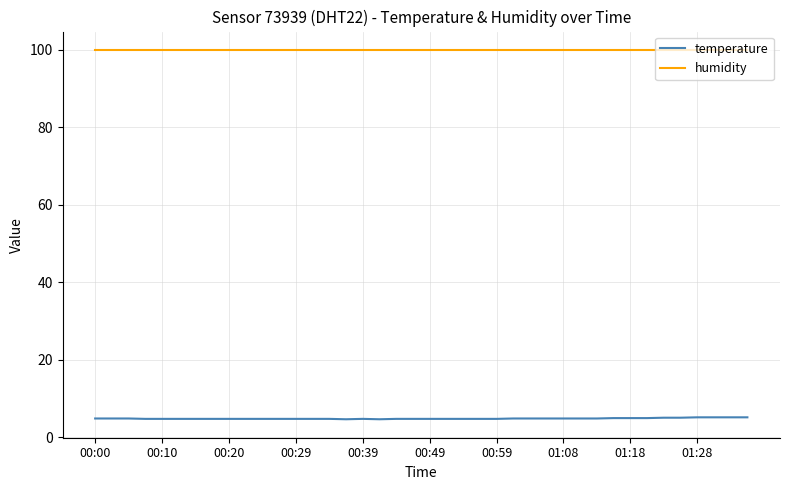

List the series in order of their peak value, lowest first.

temperature, humidity